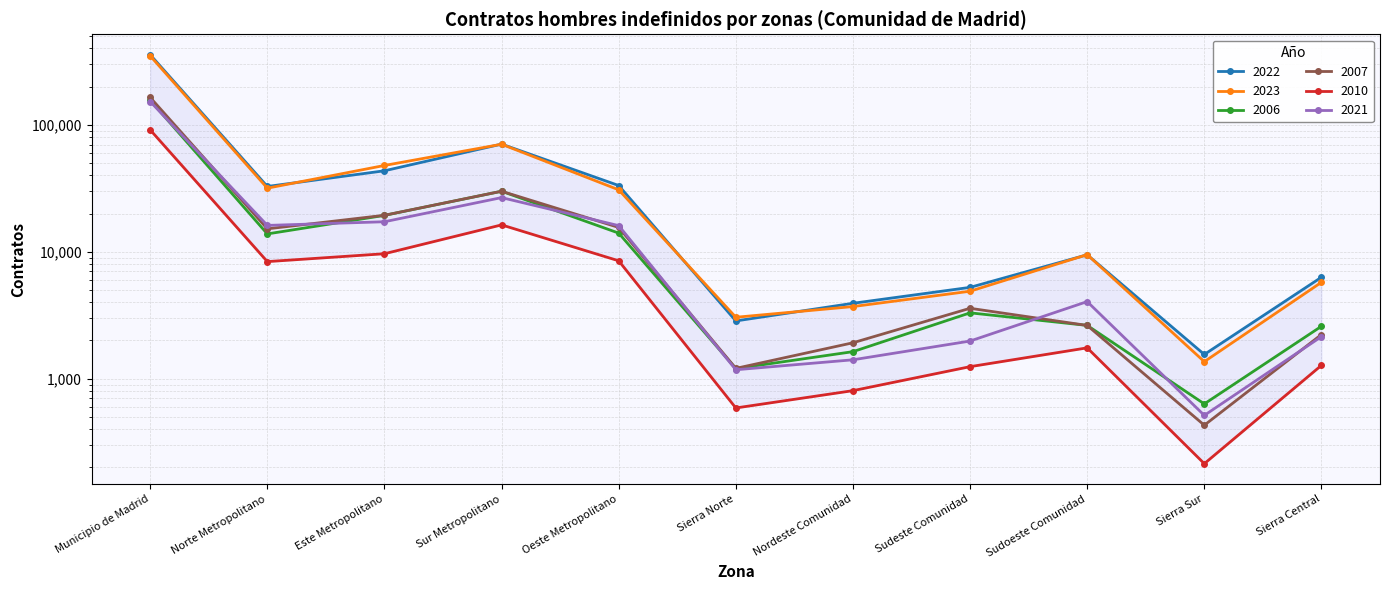

At which category does the chart reach its minimum across all series?

Sierra Sur